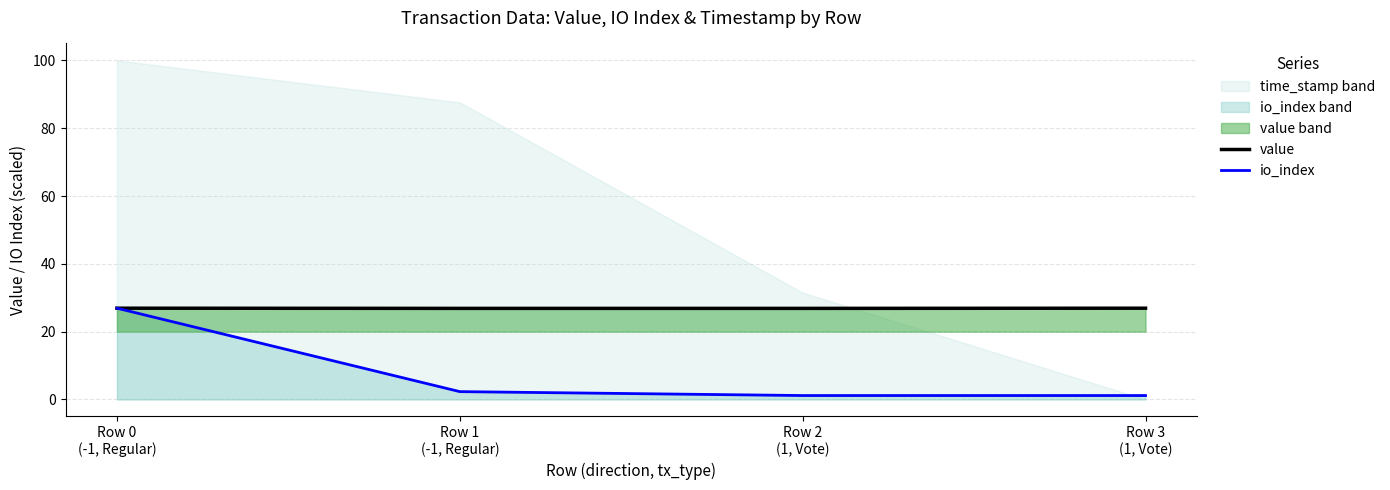

List the series in order of their peak value, highest first.

value, io_index